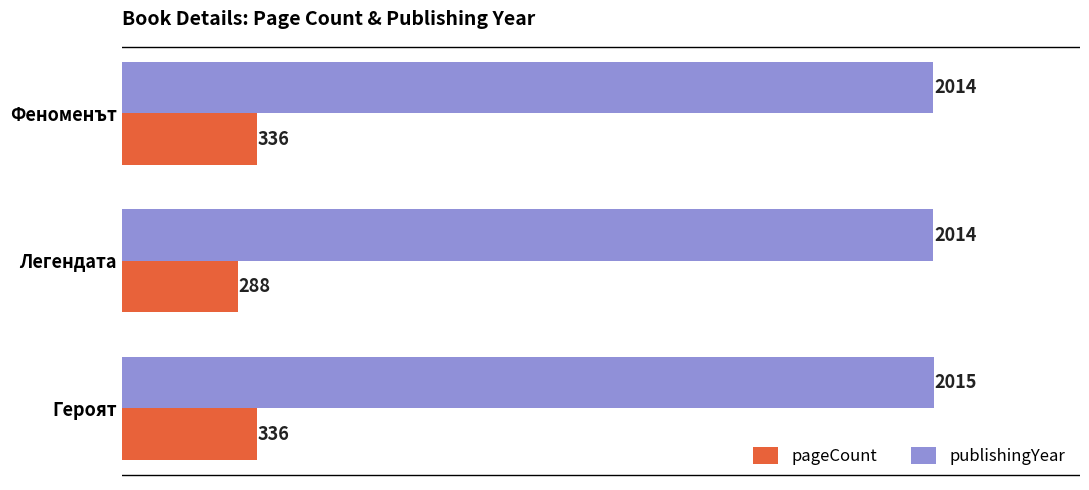

List the series in order of their peak value, highest first.

publishingYear, pageCount